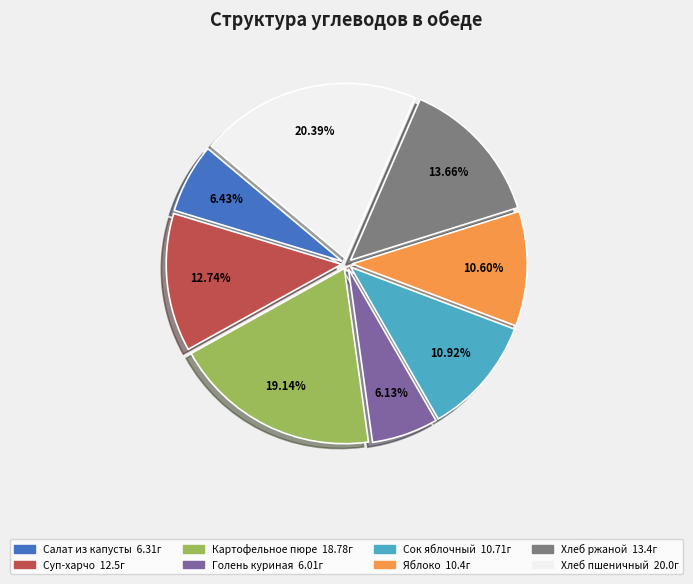

Is there any slice that represents more than half of the pie?

No